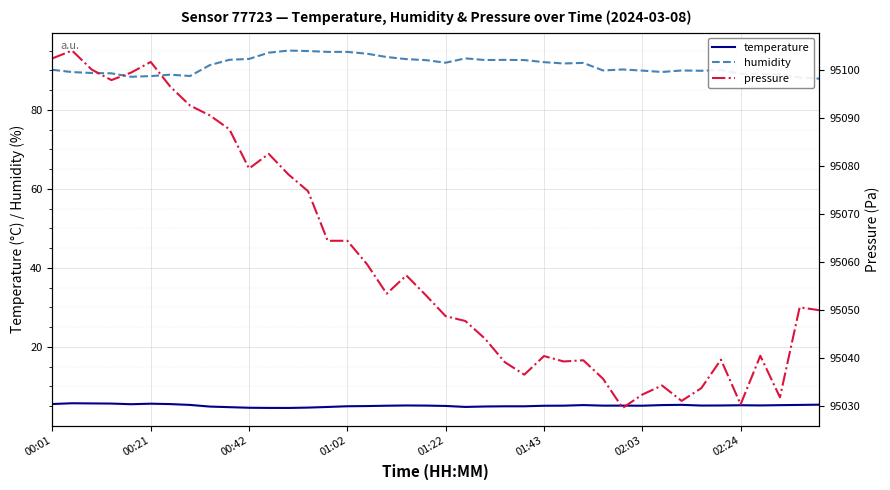

True or false: temperature and humidity cross at least once.

False